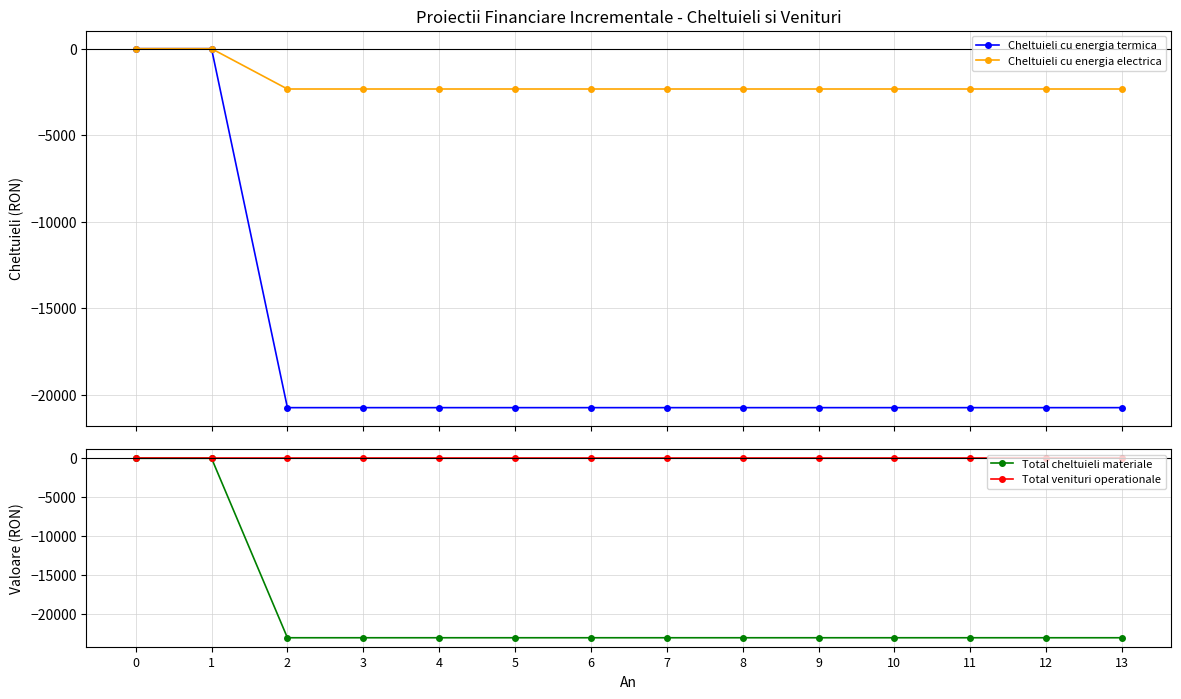

List the series in order of their peak value, highest first.

Cheltuieli cu energia termica, Cheltuieli cu energia electrica, Total cheltuieli materiale, Total venituri operationale